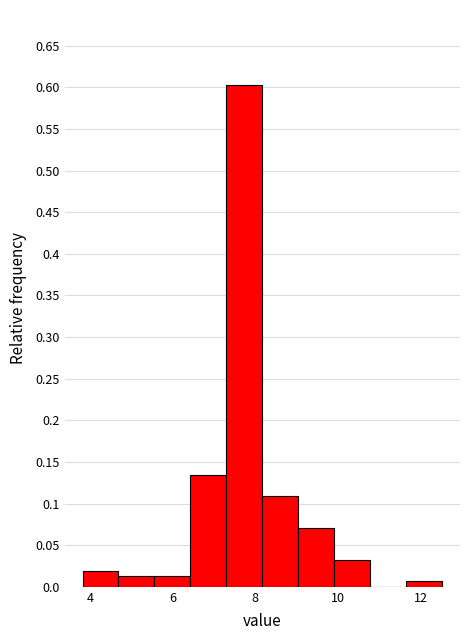

How tall is the bar that spans 8.2 to 9.0 on the x-axis? Neither the bar edges nor the heights are printed on the chart, so give them approximately, as read against the axes.

0.110